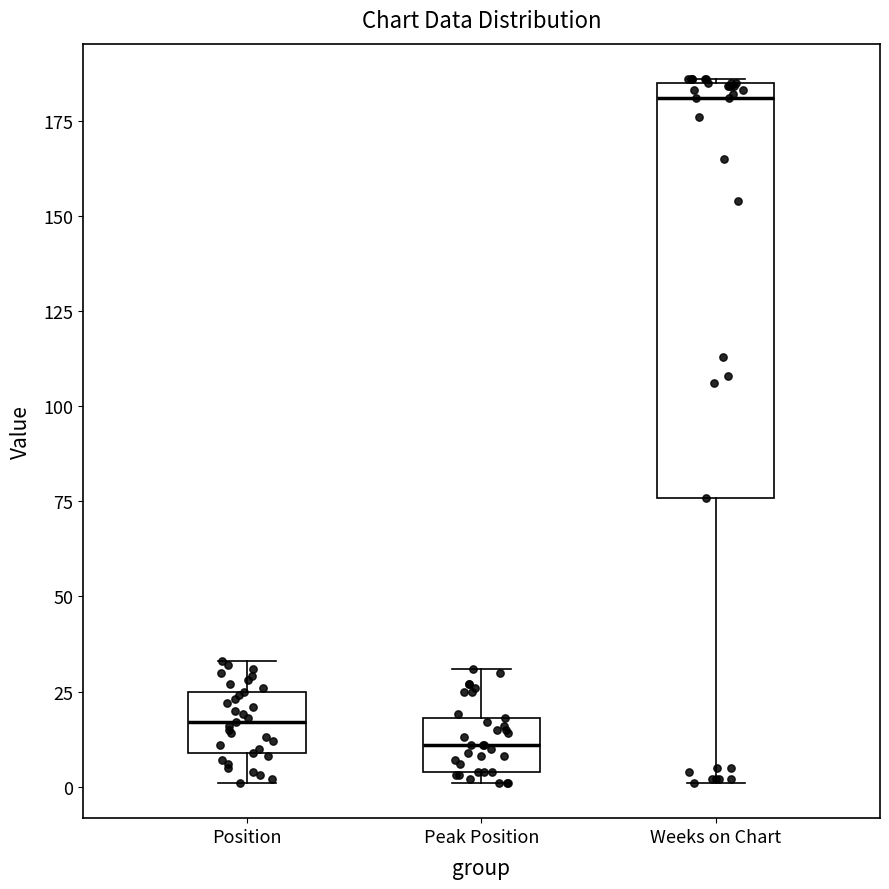

Reading left to right, read every box against the y-axis: the position of its median line, the range the box covers, and the ends of its whiskers. The values are not printed on the chart, so give them approximately, as read against the axis.

Position: median 15, box 10 to 25, whiskers 0 to 35
Peak Position: median 10, box 5 to 20, whiskers 0 to 30
Weeks on Chart: median 180, box 75 to 185, whiskers 0 to 185